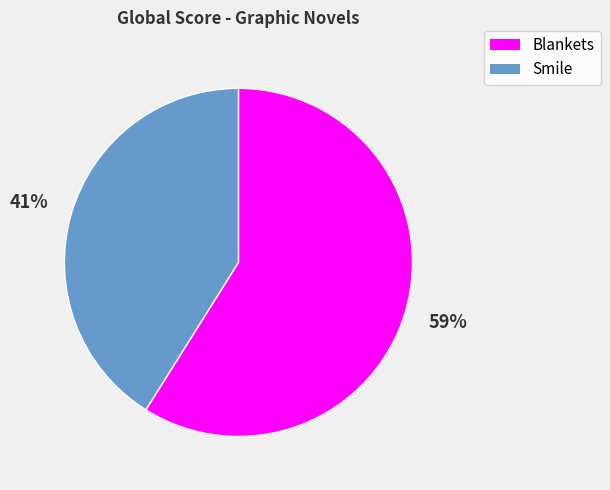

Is there any slice that represents more than half of the pie?

Yes